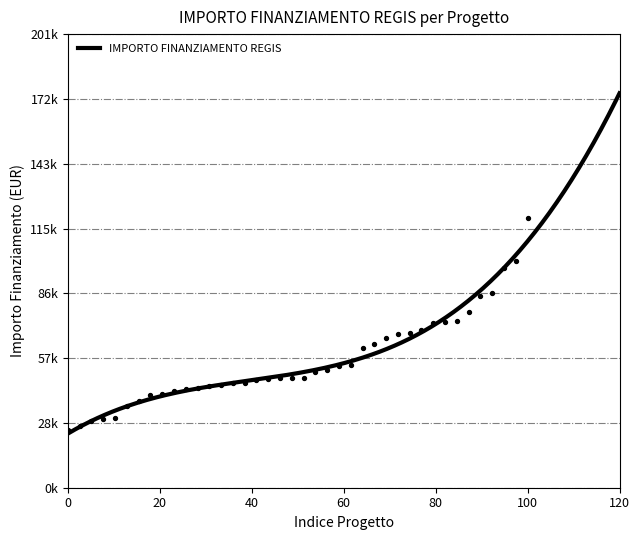

Approximately how many times larger is the value at 2 compared to 9?

0.7